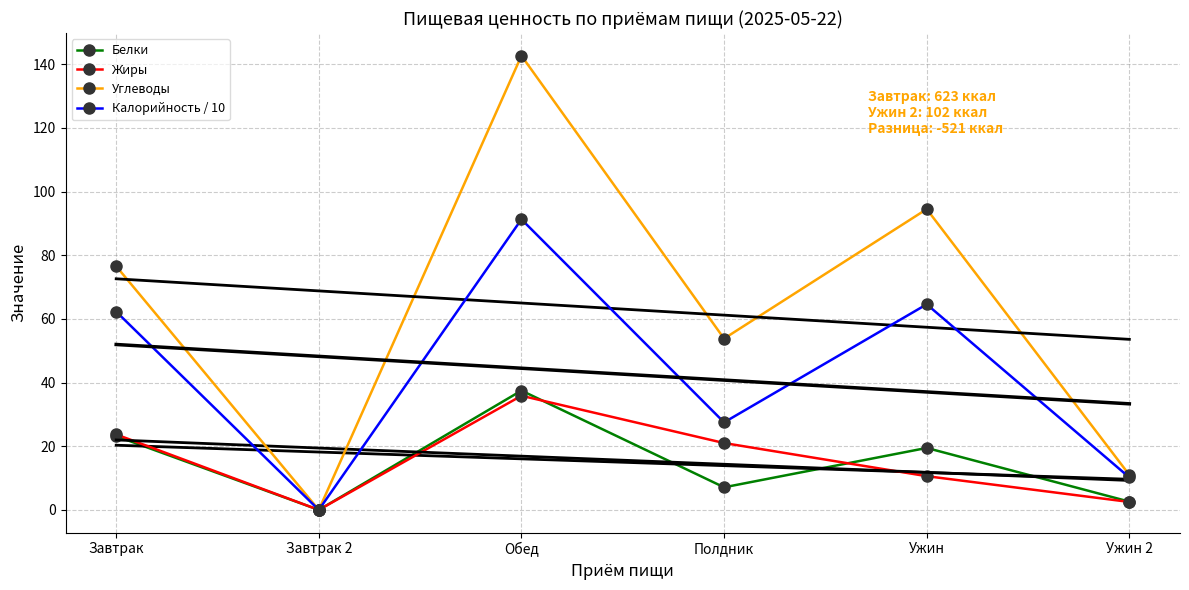

What is the average value of the Жиры series?

15.6